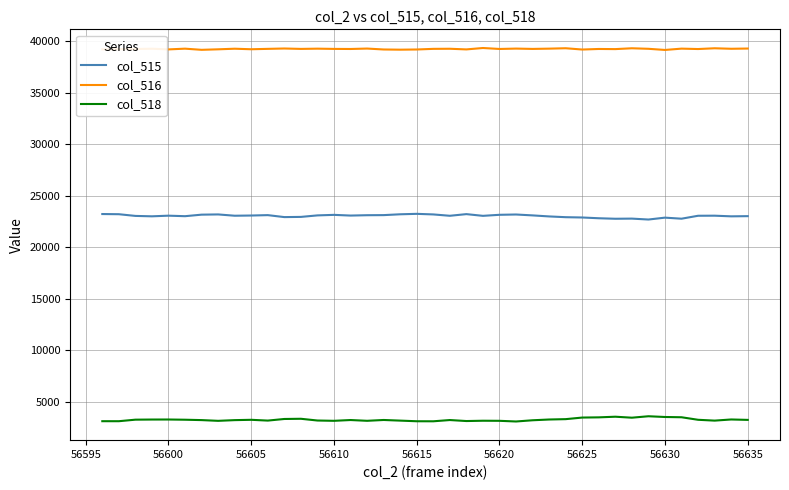

What is the lowest value of the col_516 series?

39147